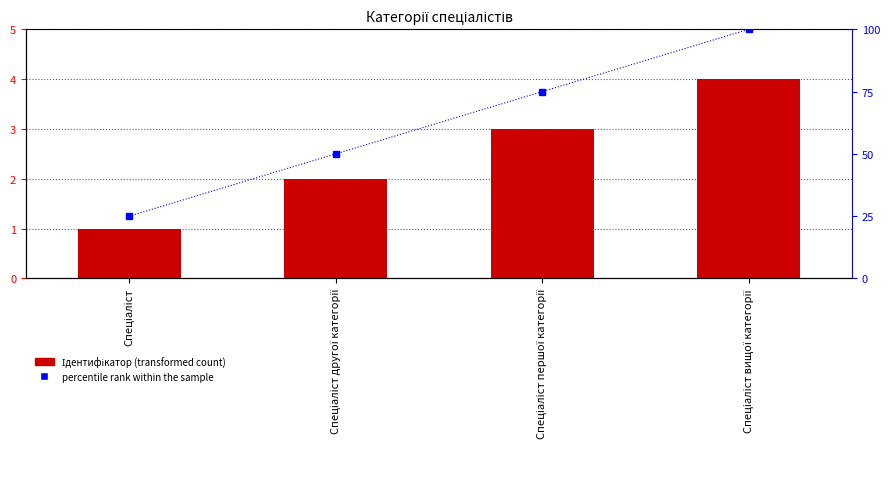

Which series has the largest total across all categories?

percentile rank within the sample